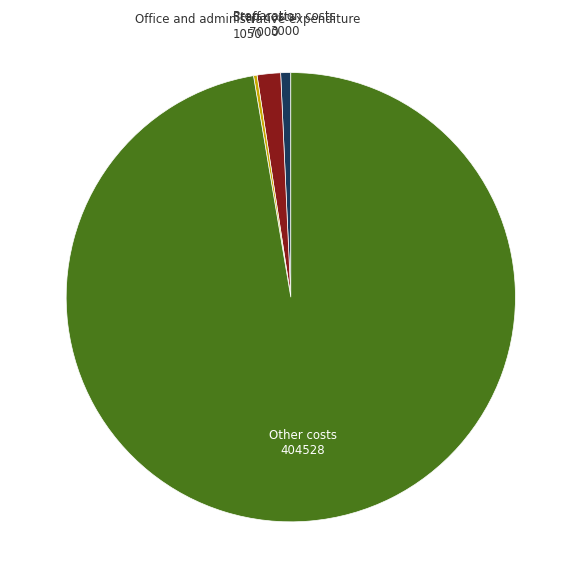

Is there any slice that represents more than half of the pie?

Yes